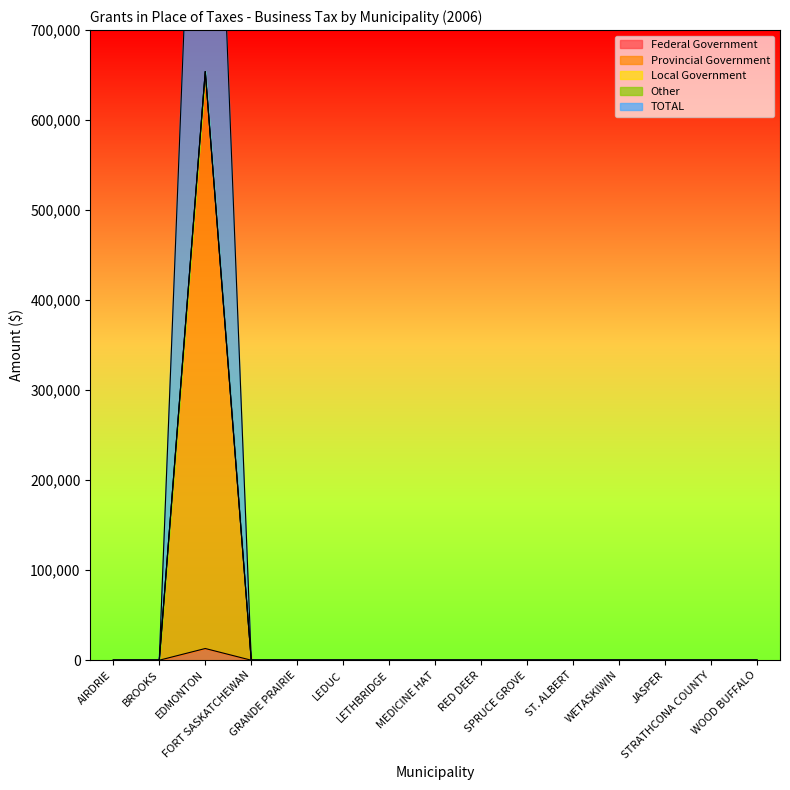

Rank the categories by TOTAL value from lowest to highest.

AIRDRIE, BROOKS, FORT SASKATCHEWAN, GRANDE PRAIRIE, LEDUC, LETHBRIDGE, MEDICINE HAT, RED DEER, SPRUCE GROVE, ST. ALBERT, WETASKIWIN, JASPER, STRATHCONA COUNTY, WOOD BUFFALO, EDMONTON